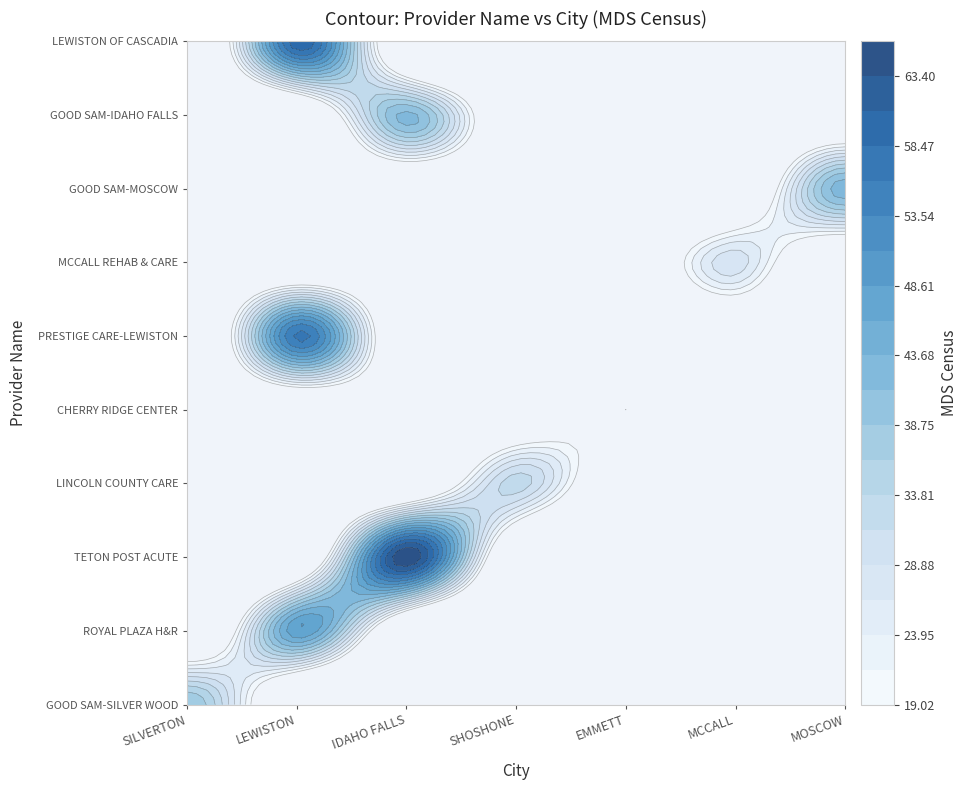

What is the total value across all series at 4?

19.0